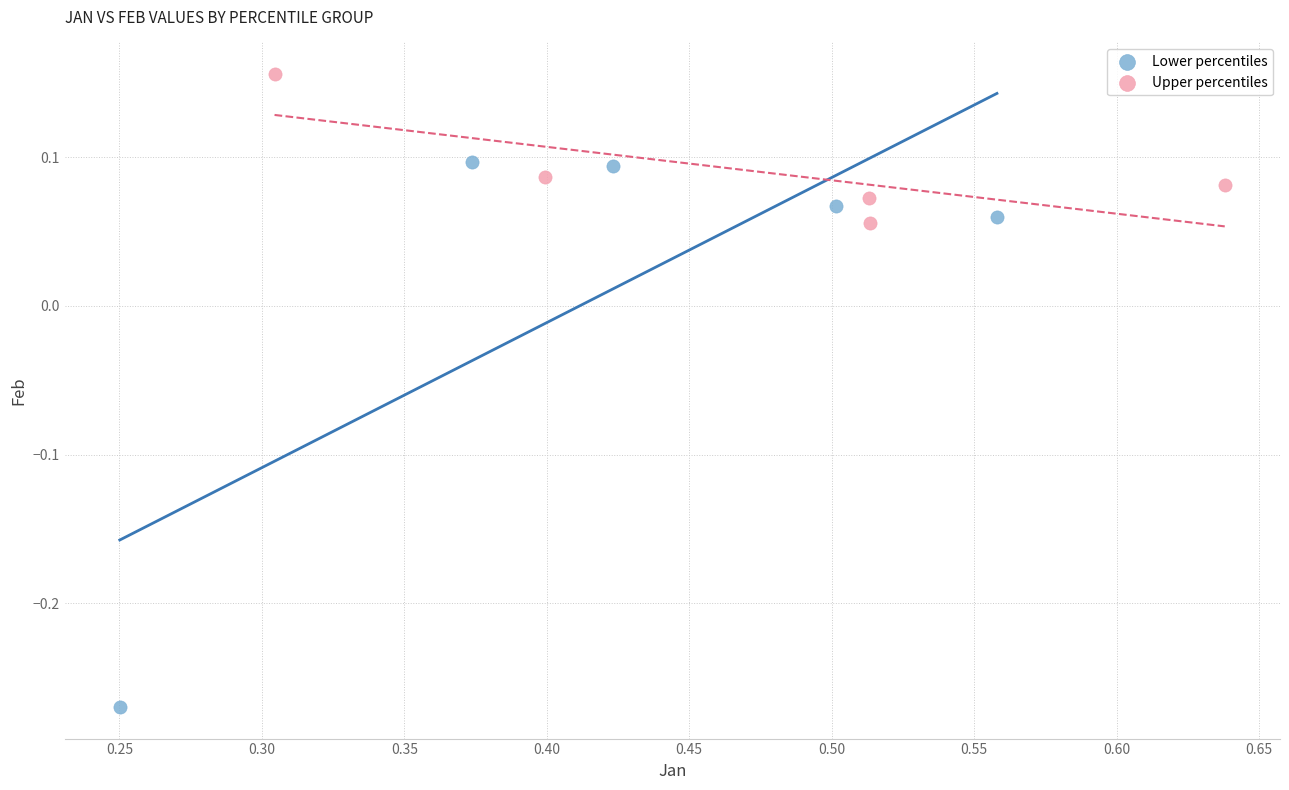

Which series reaches the maximum Y coordinate?

Upper percentiles